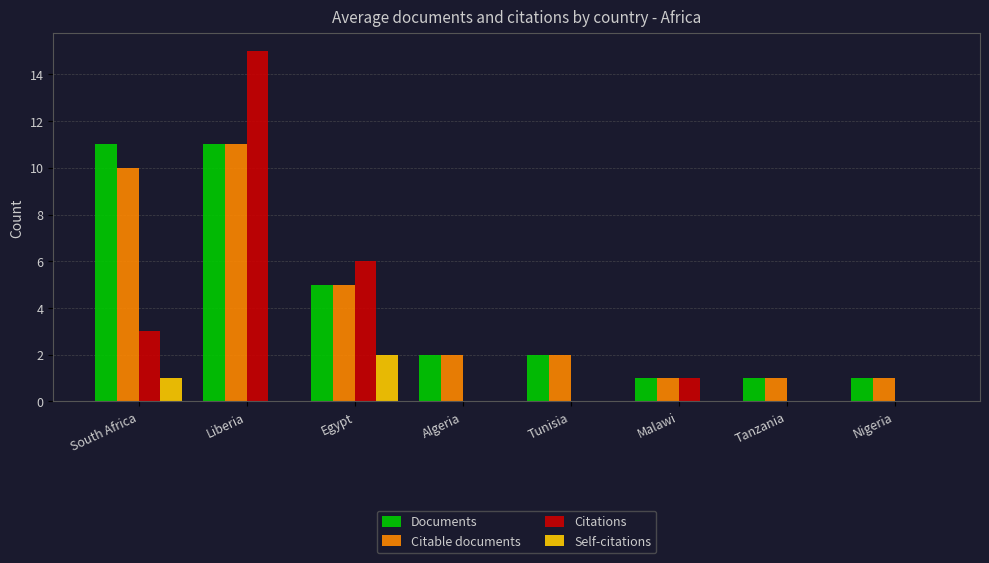

Between South Africa and Nigeria, which series saw the biggest shift?

Documents